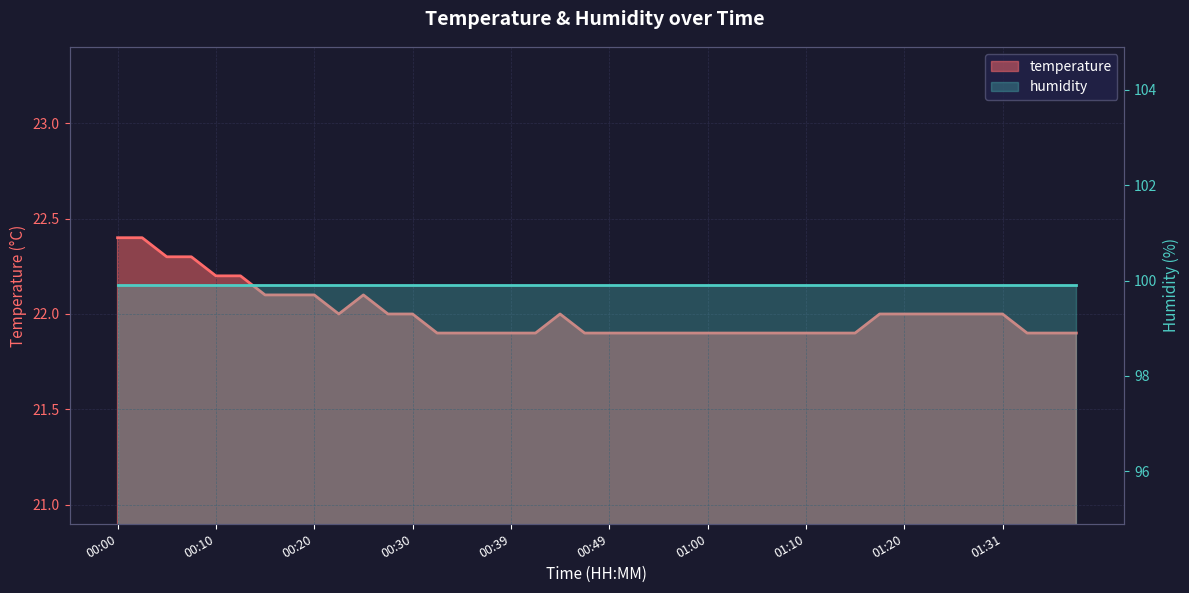

How many interior local peaks (higher than both neighbors) does the data have?

2